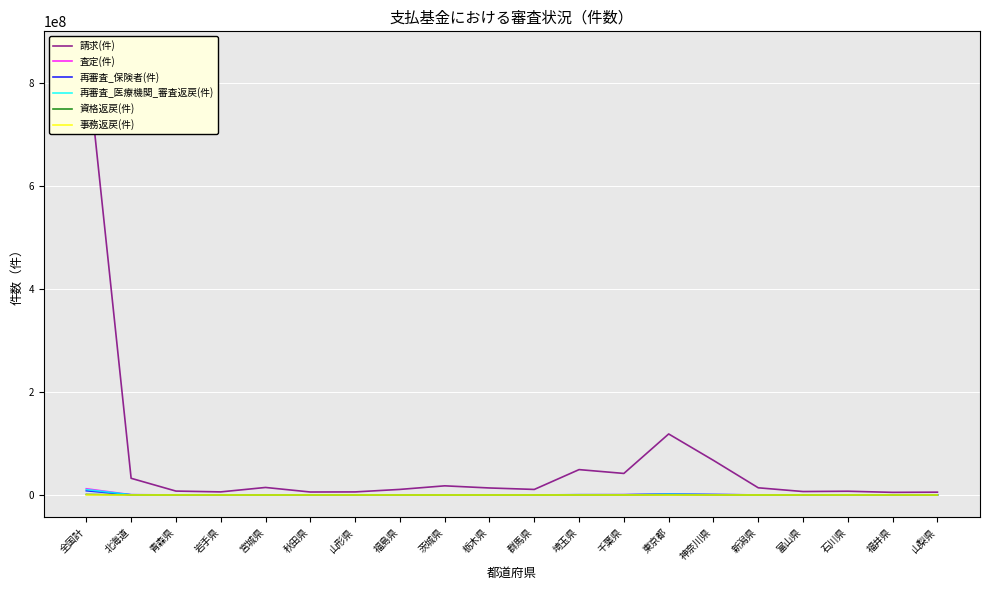

What is the label of the 8th point from the right?

千葉県